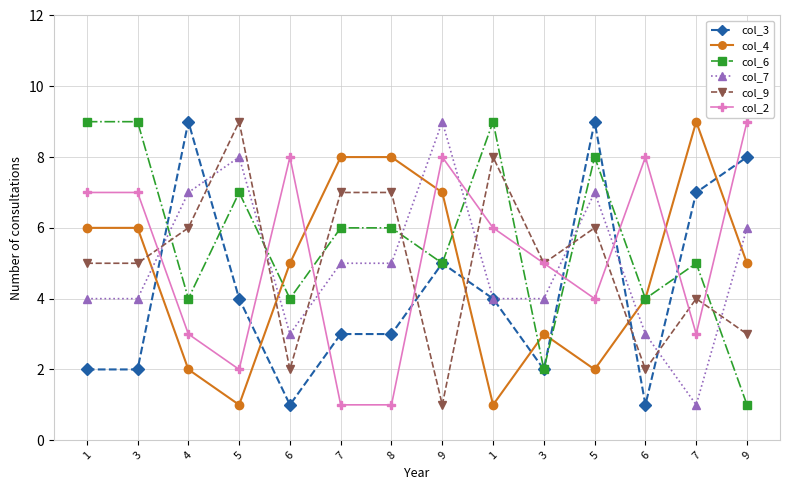

Is this an area chart (filled region under the line)?

No